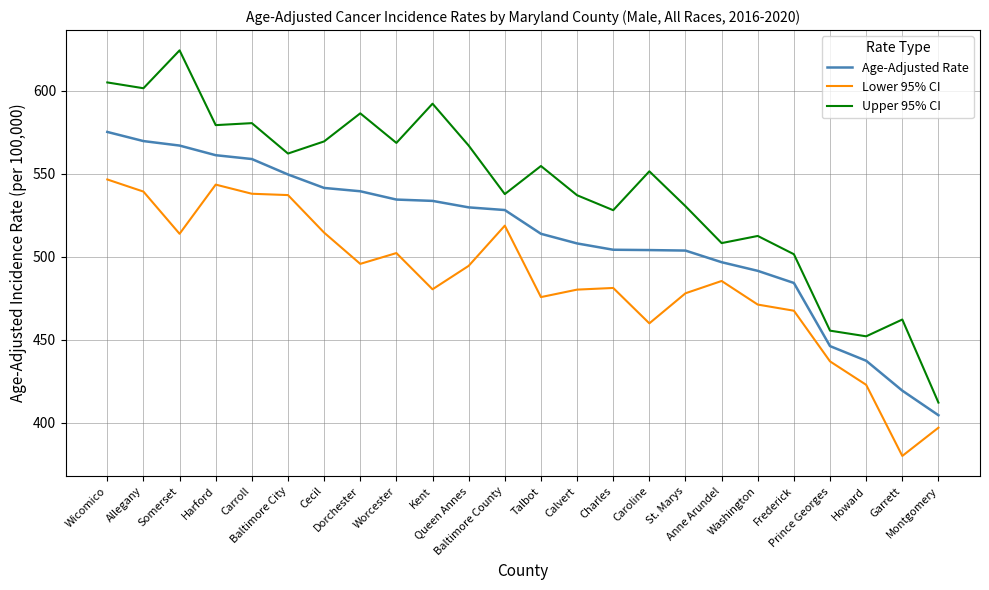

List the series in order of their peak value, highest first.

Upper 95% CI, Age-Adjusted Rate, Lower 95% CI